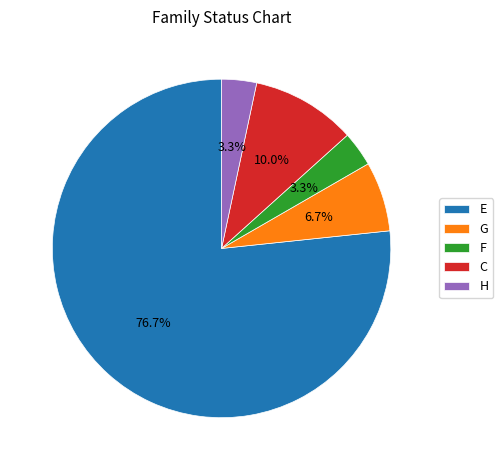

To the nearest percent, what percentage of the pie is C?

10%